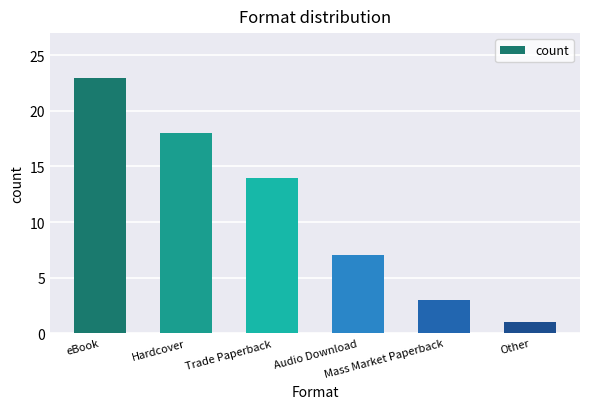

Which category has the highest value across all series?

eBook